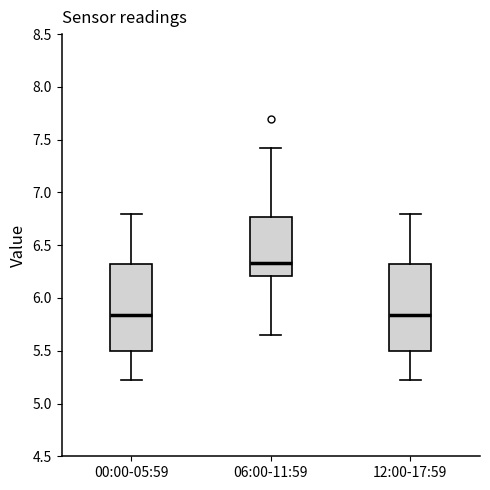

Reading left to right, transcribe this box plot: for each box, give where its median line is, the range the box spans, and where its two whiskers end, as read against the y-axis. The values are not printed on the chart, so give them approximately, as read against the axis.

00:00-05:59: median 5.85, box 5.50 to 6.30, whiskers 5.20 to 6.80
06:00-11:59: median 6.35, box 6.20 to 6.75, whiskers 5.65 to 7.40
12:00-17:59: median 5.85, box 5.50 to 6.30, whiskers 5.20 to 6.80